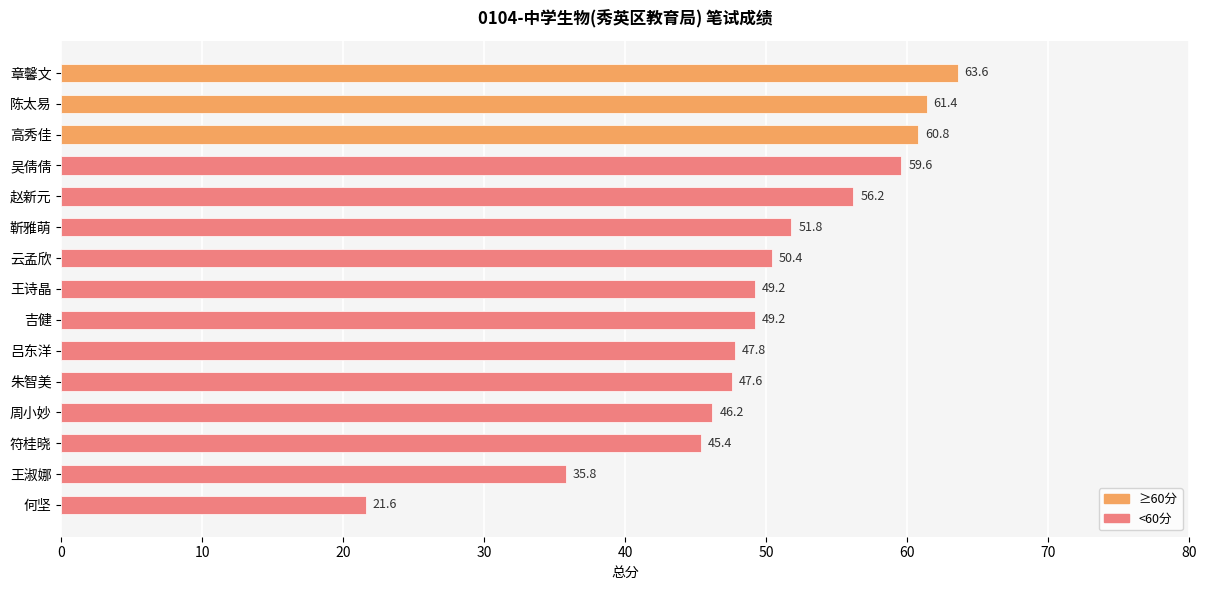

Is it true that the value at 符桂晓 is 23.2?

False